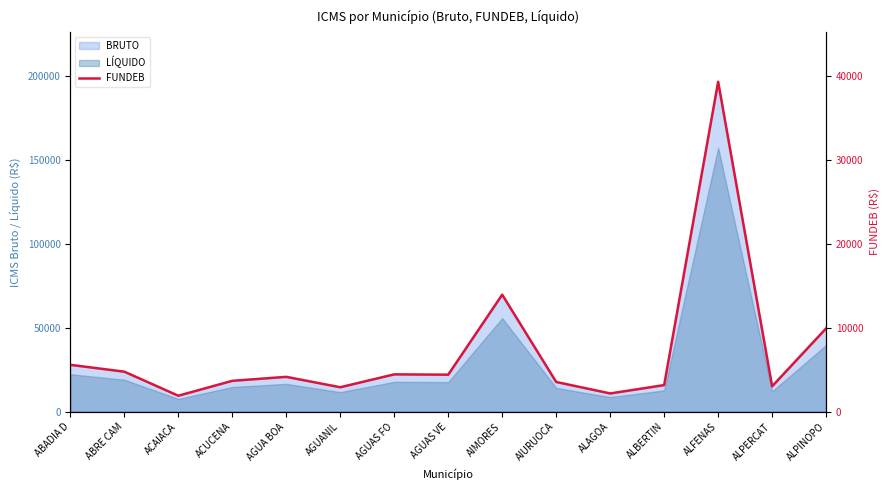

What value does the data have at AGUA BOA?

4156.4